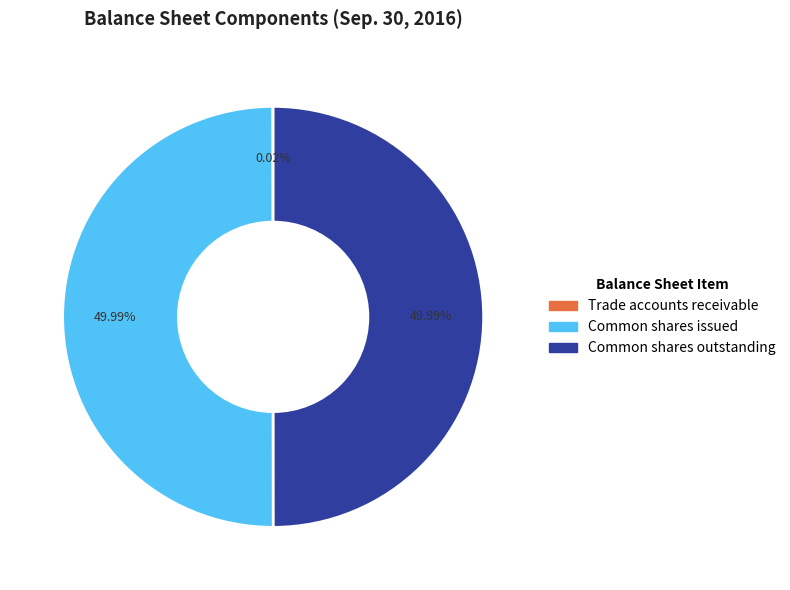

To the nearest percent, what portion does Common shares issued represent?

50%